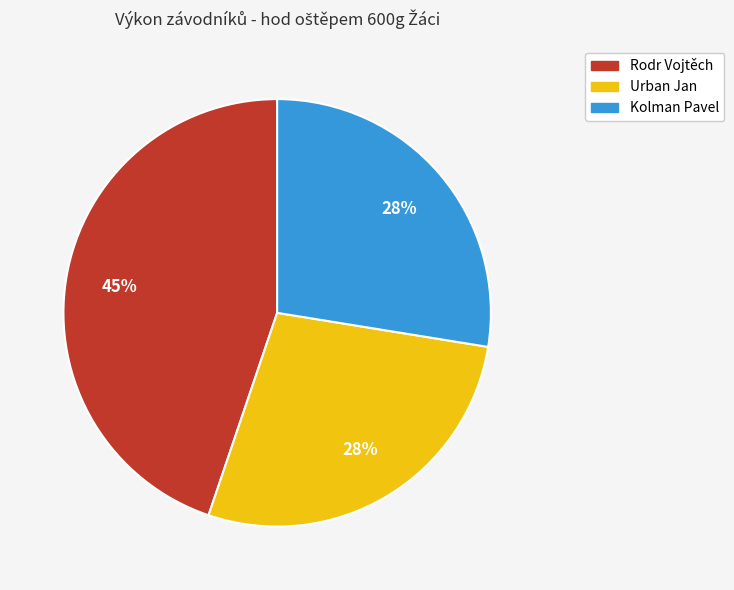

Does Urban Jan represent more than half of the total?

No